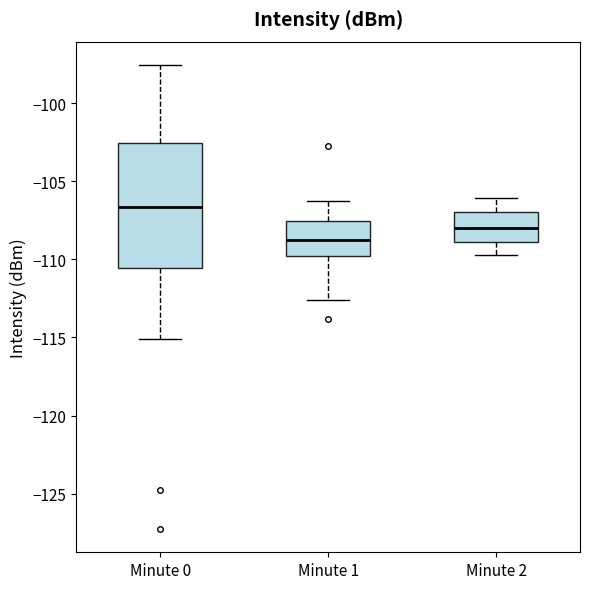

Which box's median line is the highest?

Minute 0